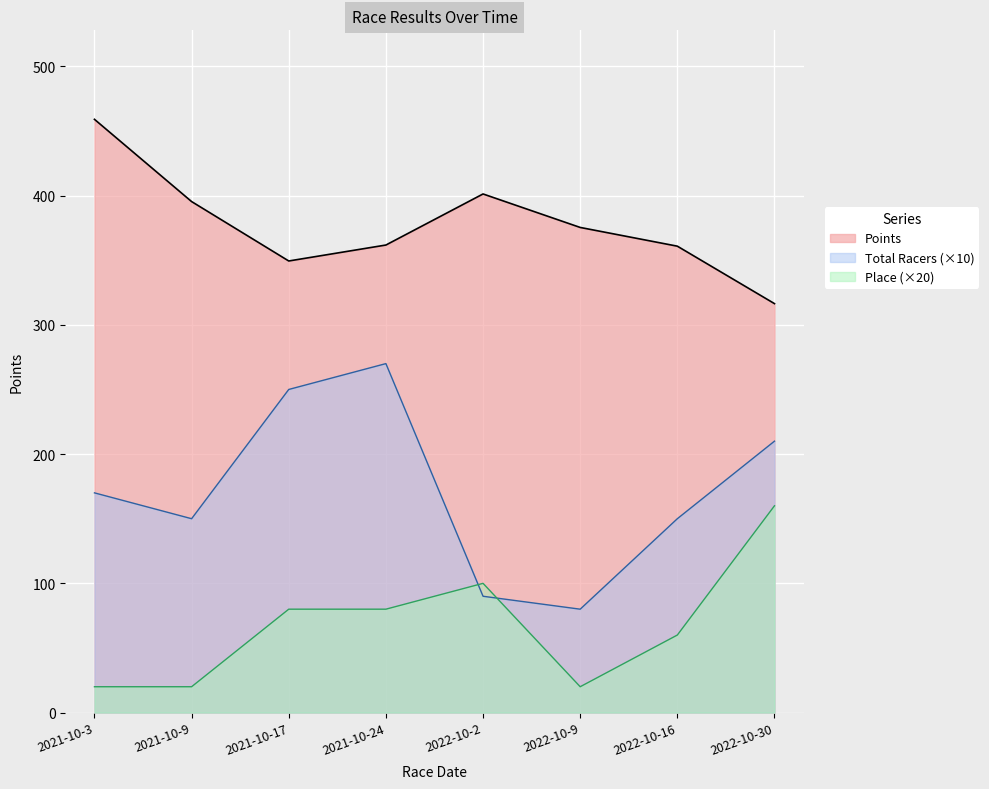

What is the difference between the Points values at 2021-10-24 and 2022-10-30?

45.3